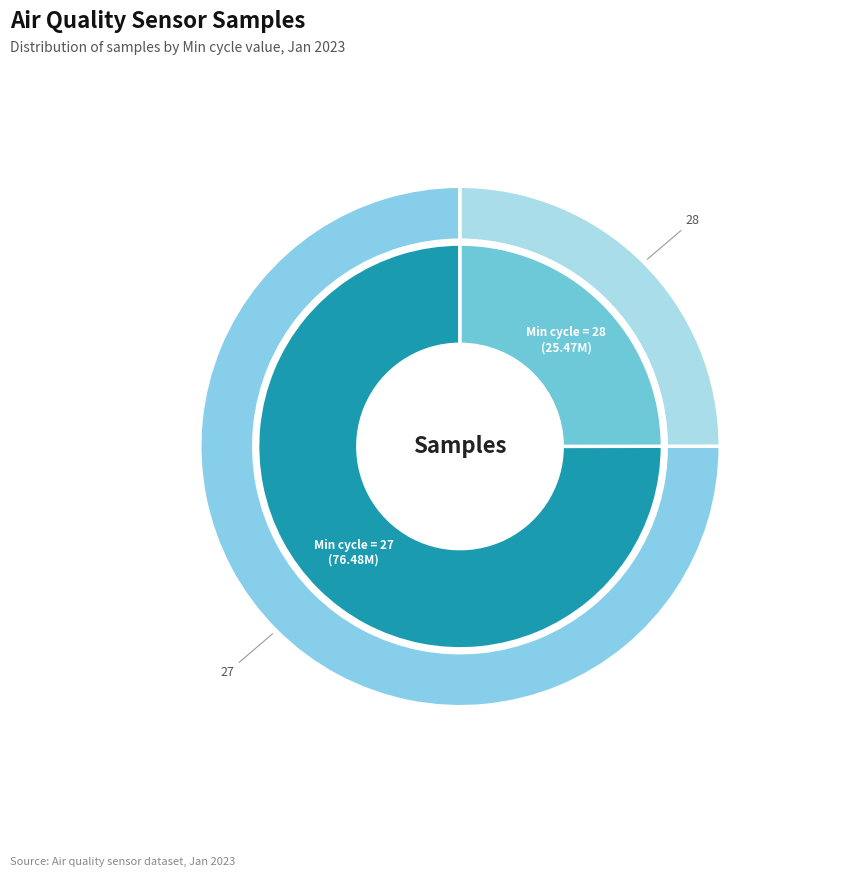

Is it true that 27 is 1% of the pie?

False